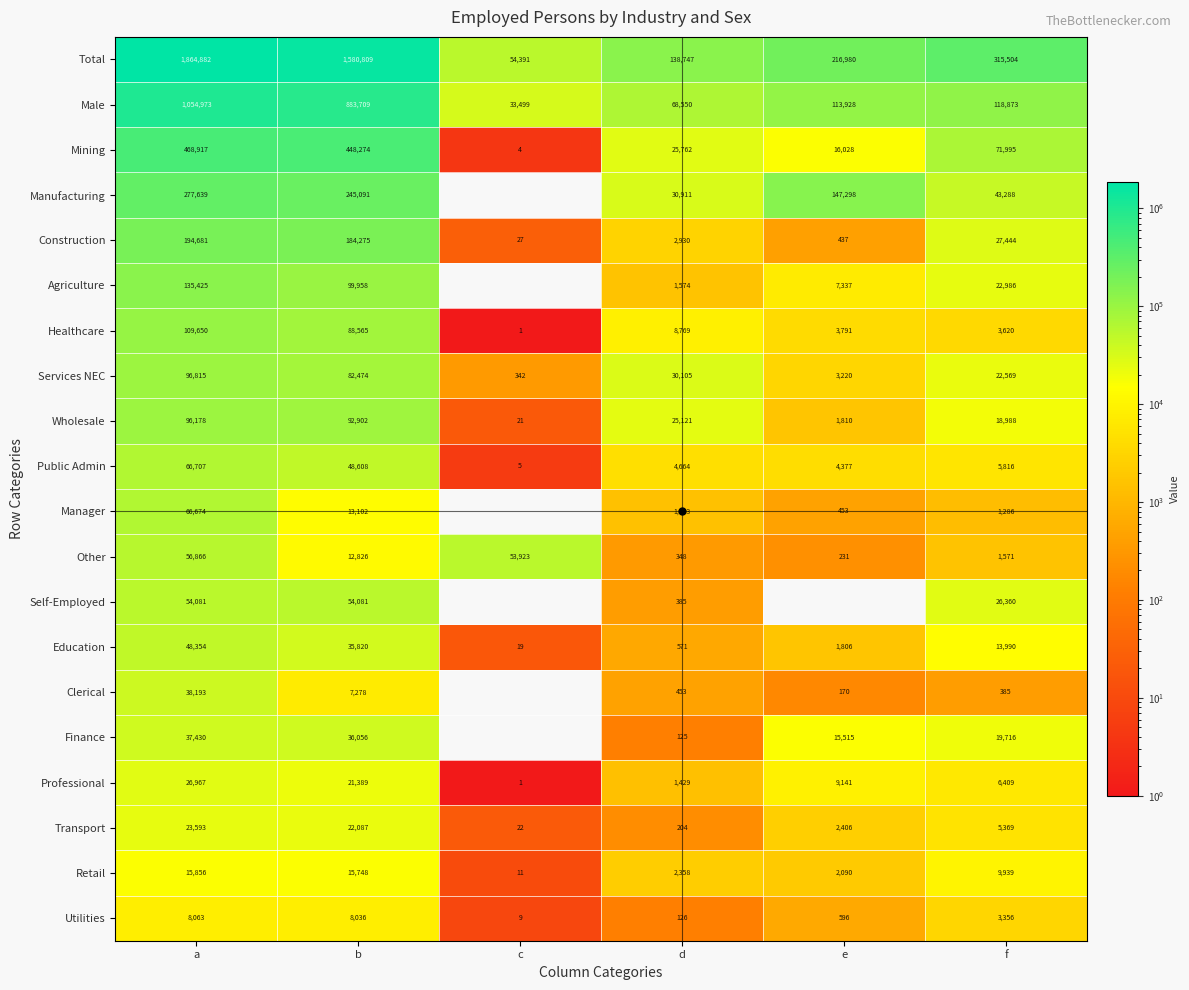

Between a and f, which series saw the biggest shift?

Total